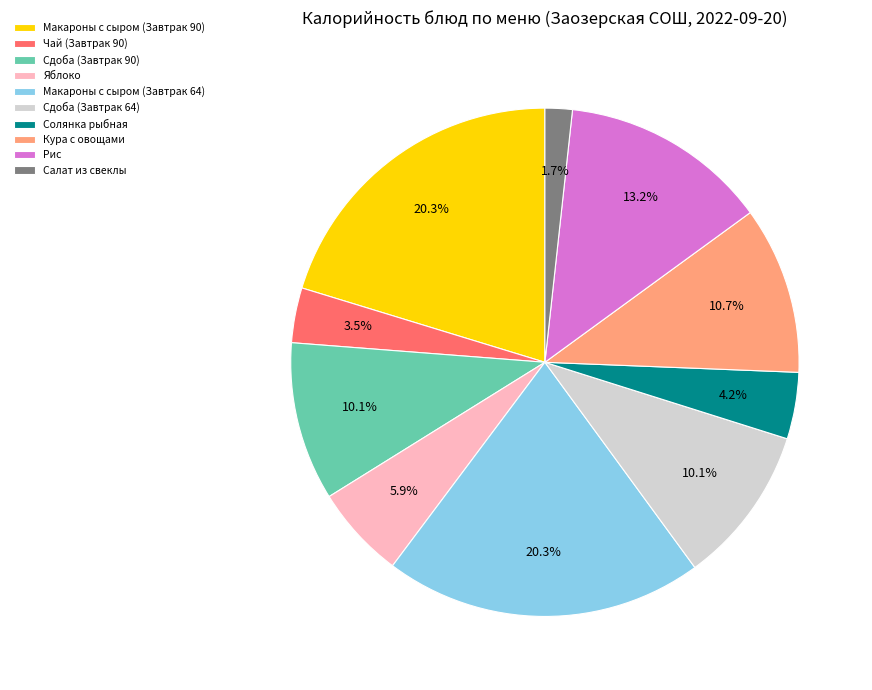

Which category has the smallest portion of the pie?

Салат из свеклы